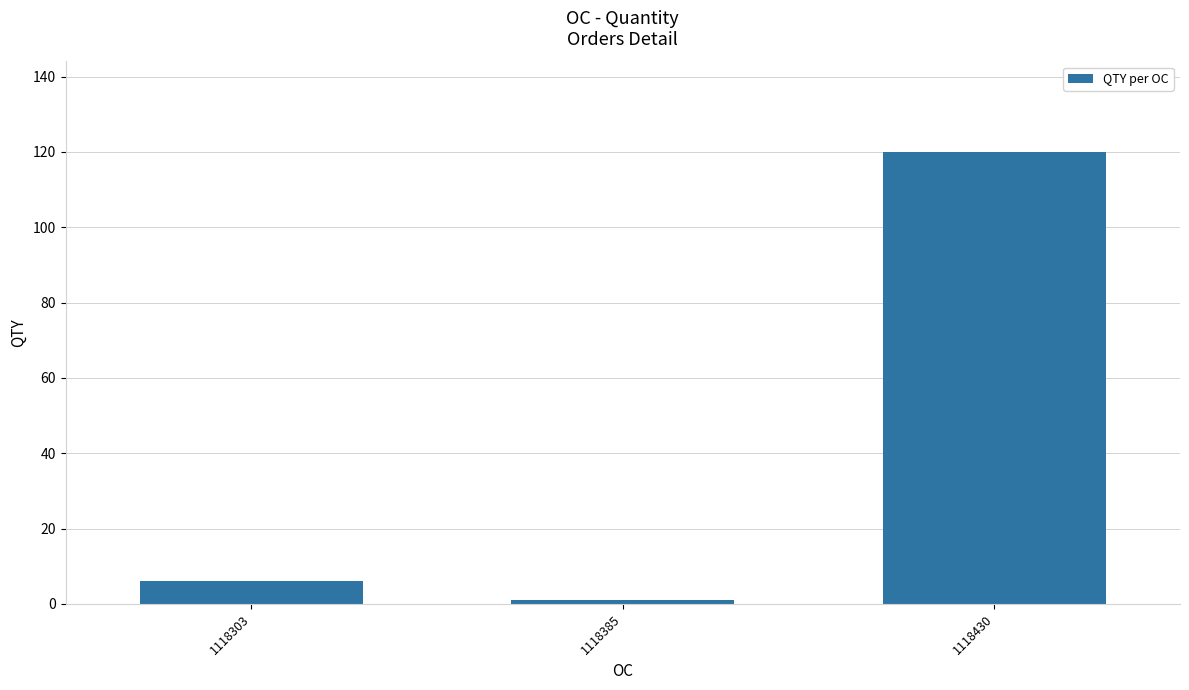

What is the value of the 2nd bar from the left?

1